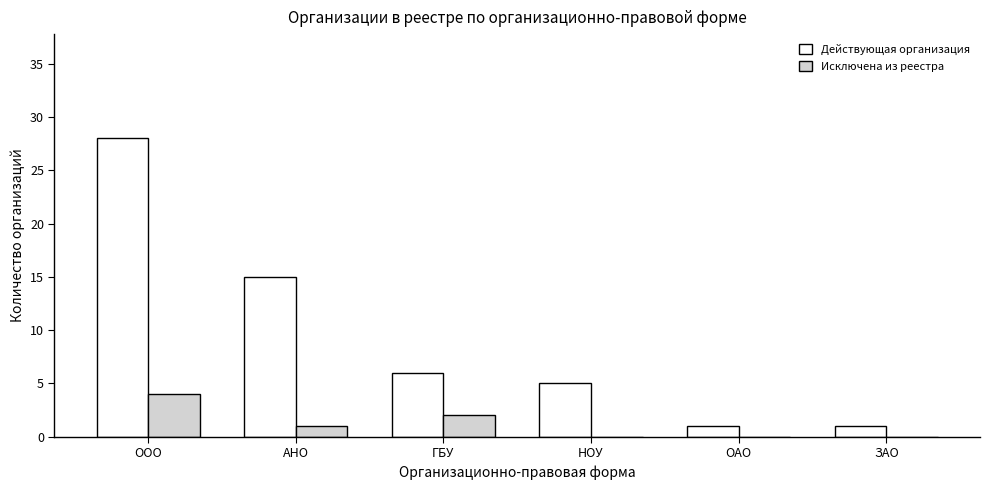

The value of Исключена из реестра at ОАО is 0. True or false?

True